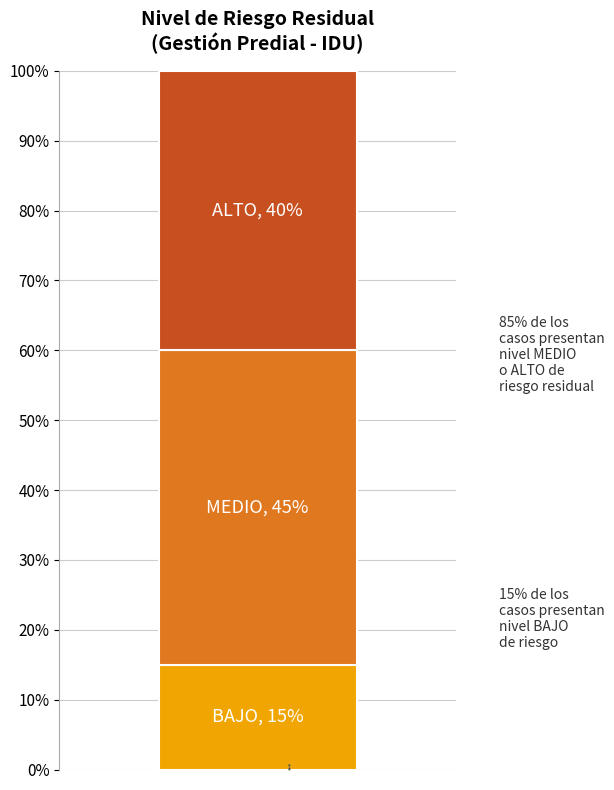

Reading right to left, transcribe the values for BAJO.

15